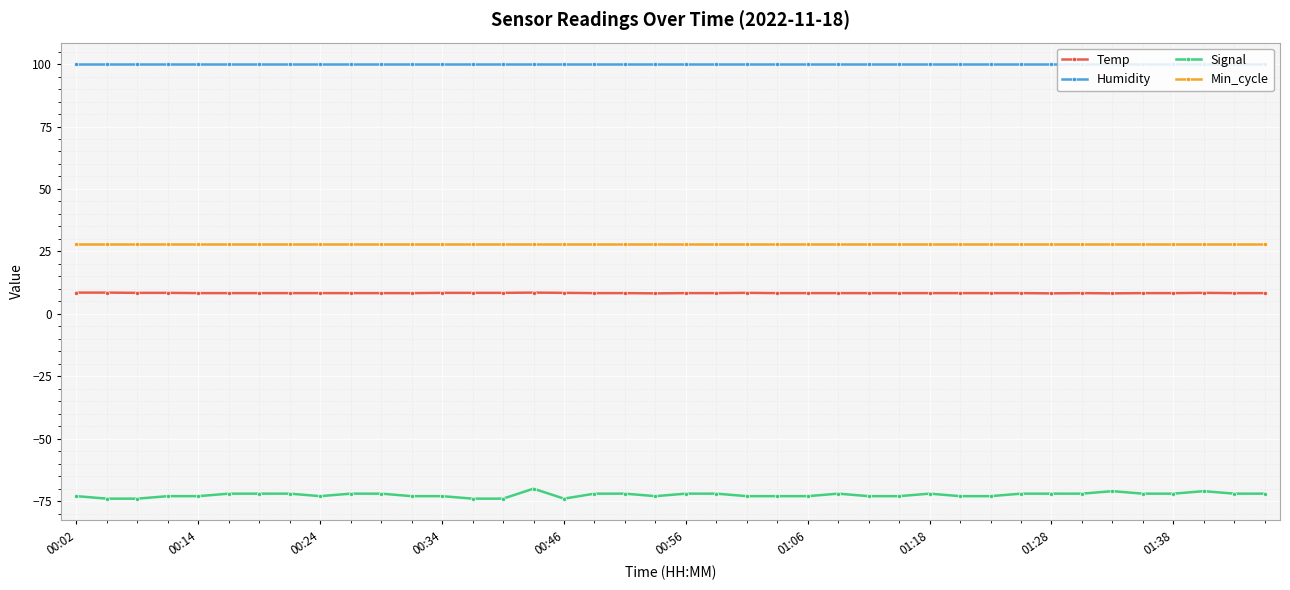

Which series has the largest total across all categories?

Humidity